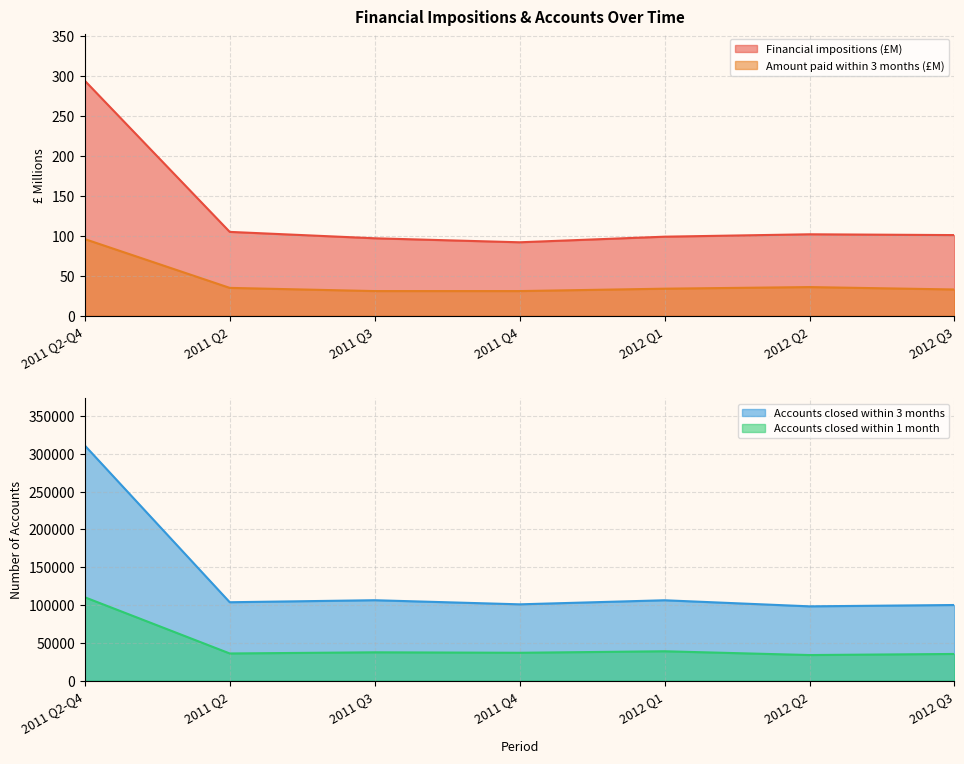

What is the approximate value of Accounts closed within 3 months at 2011 Q2?

103715